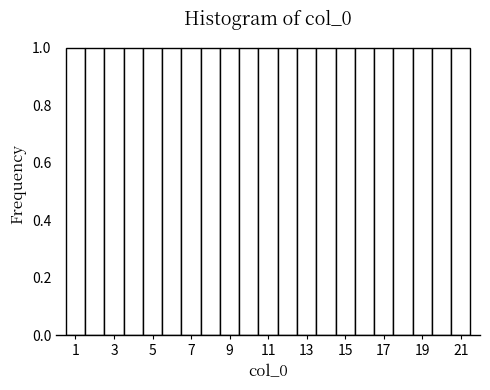

Reading left to right, transcribe this chart: for each bar, give the range it covers on the x-axis and its height. Neither the bar edges nor the heights are printed on the chart, so give them approximately, as read against the axes.

0.5 to 1.5: 1
1.5 to 2.5: 1
2.5 to 3.5: 1
3.5 to 4.5: 1
4.5 to 5.5: 1
5.5 to 6.5: 1
6.5 to 7.5: 1
7.5 to 8.5: 1
8.5 to 9.5: 1
9.5 to 10.5: 1
10.5 to 11.5: 1
11.5 to 12.5: 1
12.5 to 13.5: 1
13.5 to 14.5: 1
14.5 to 15.5: 1
15.5 to 16.5: 1
16.5 to 17.5: 1
17.5 to 18.5: 1
18.5 to 19.5: 1
19.5 to 20.5: 1
20.5 to 21.5: 1